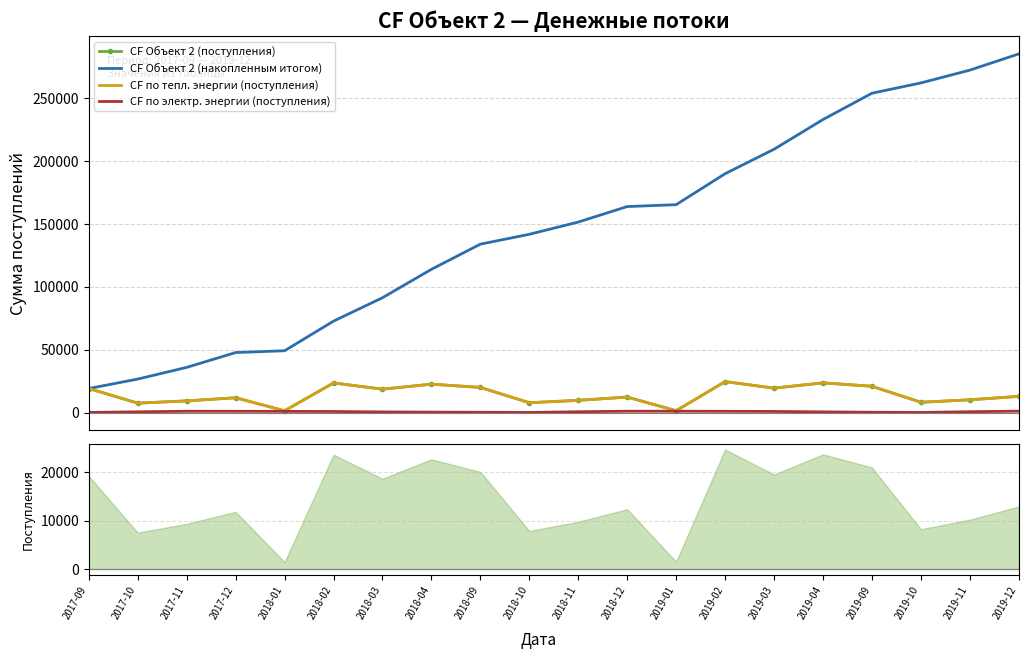

Which series has the largest total across all categories?

CF Объект 2 (накопленным итогом)